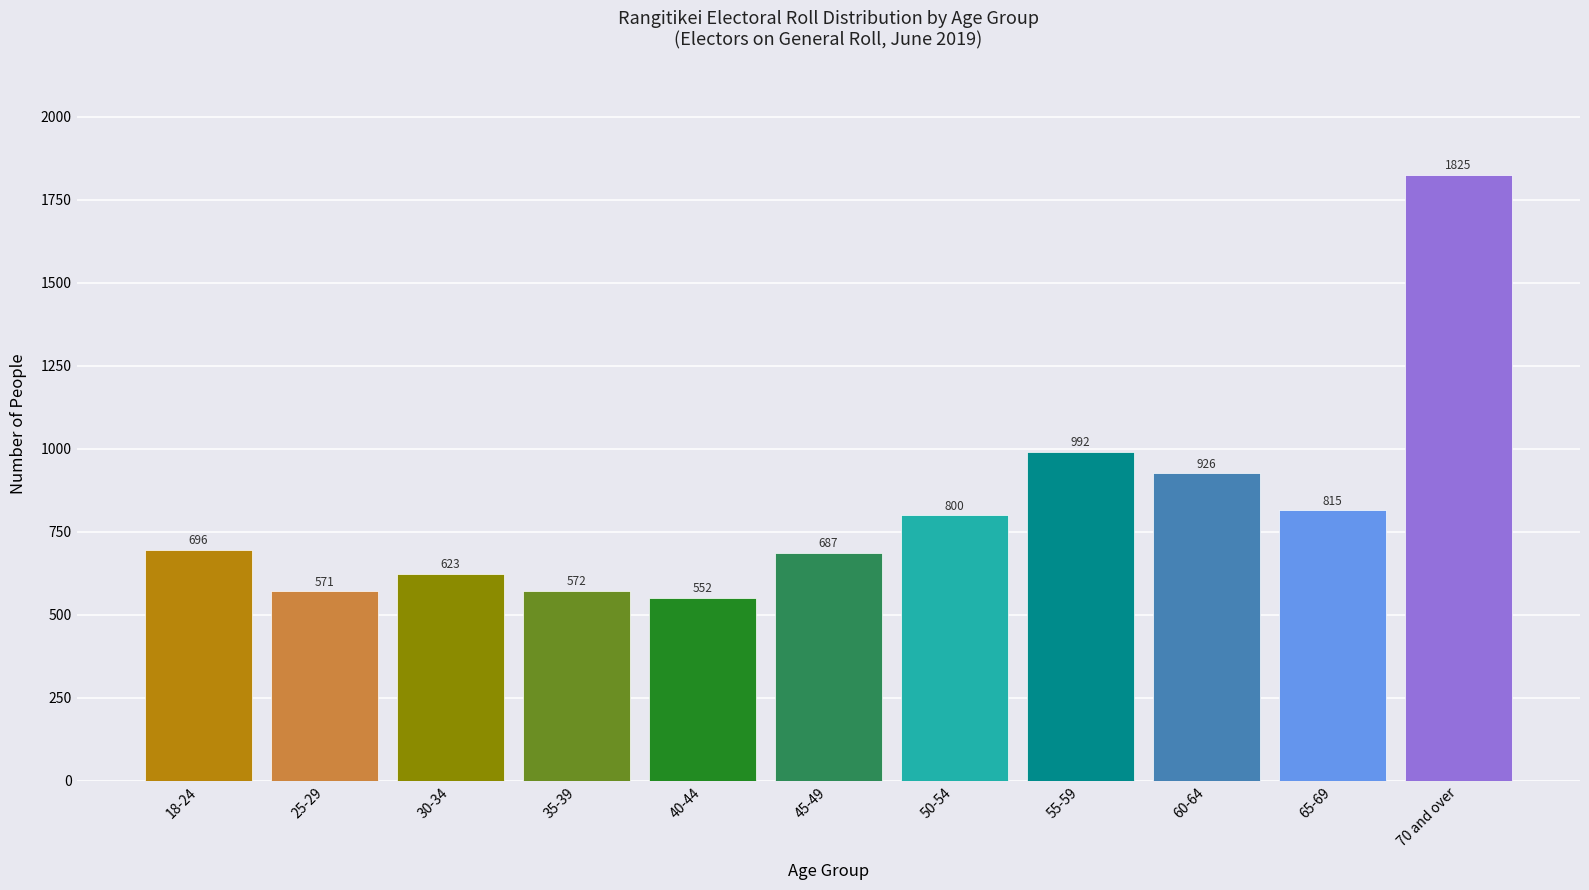

Reading left to right, list all the values displayed in this chart.

696	571	623	572	552	687	800	992	926	815	1825